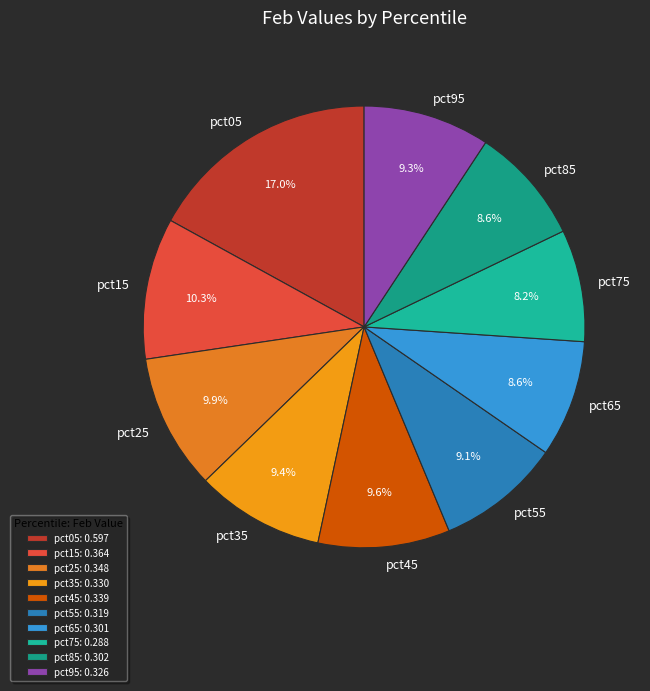

The pct75 slice represents 8% of the pie. True or false?

True